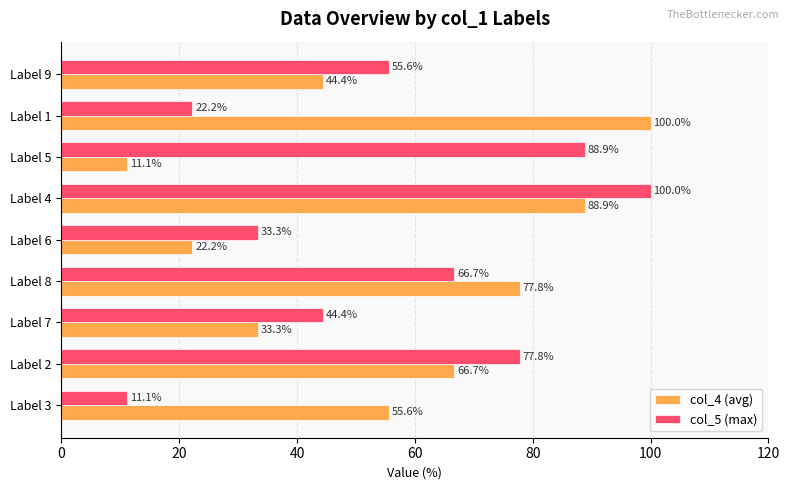

What are all the series names shown in the legend?

col_4 (avg), col_5 (max)